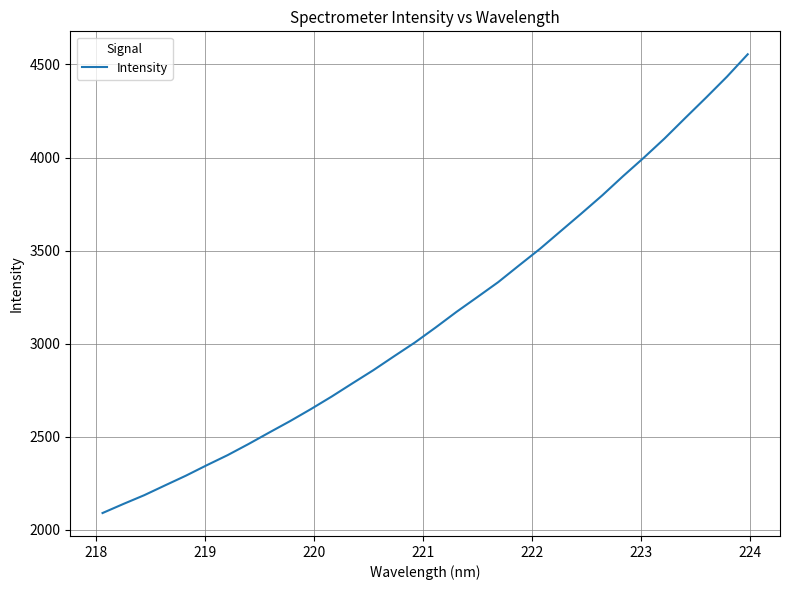

What is the greatest value displayed?

4554.4